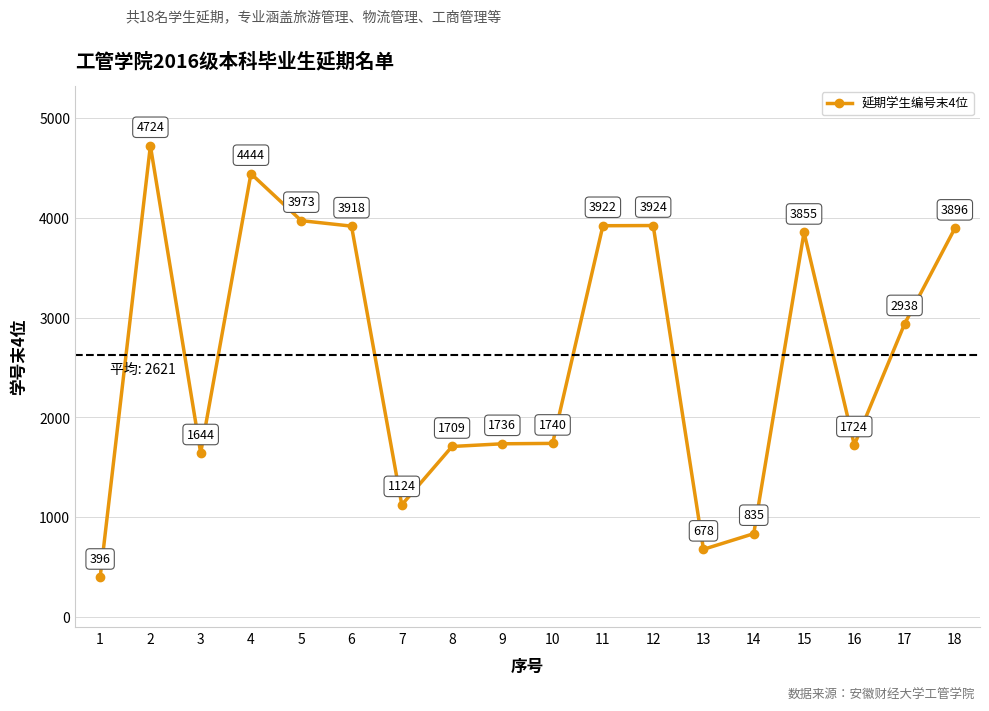

What is the change in value from 1 to 5?

+3577